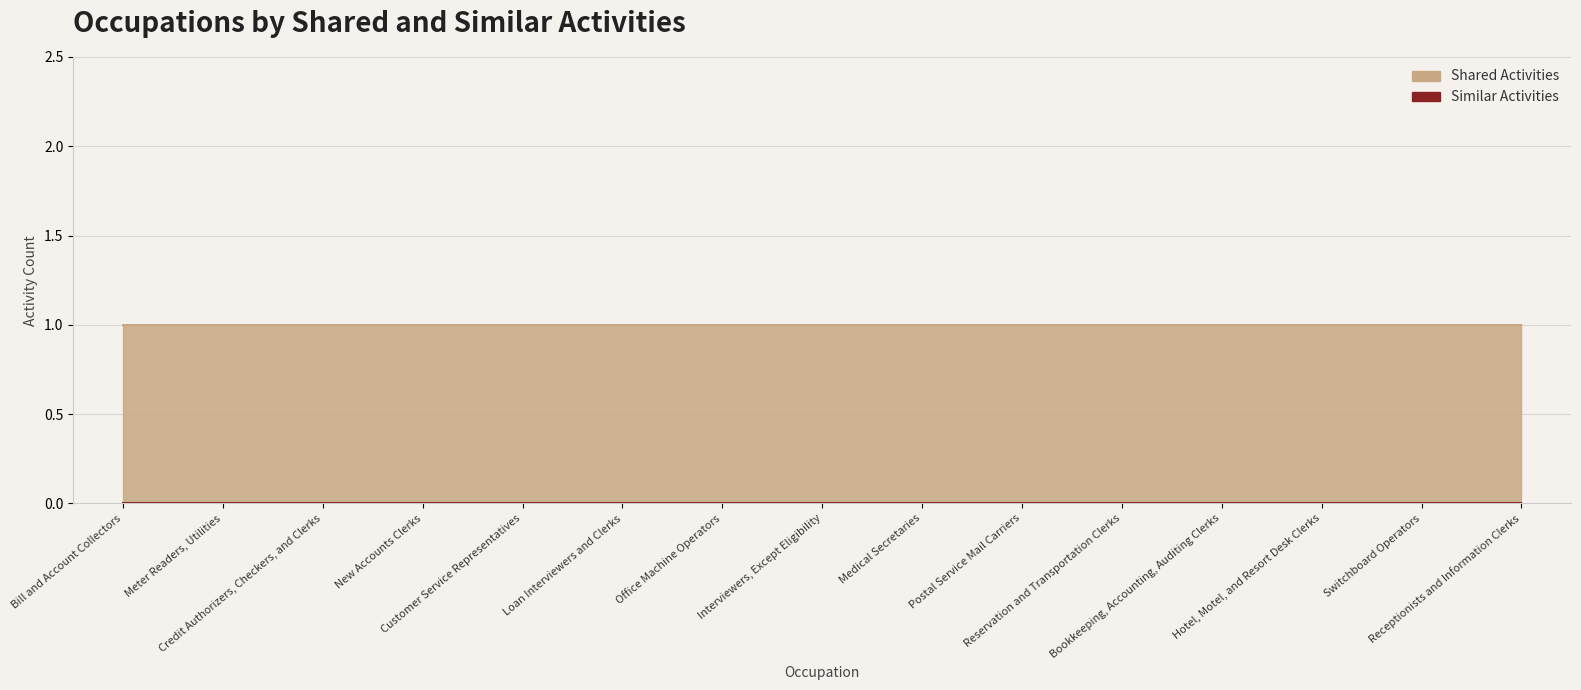

At which category is the sum across all series the highest?

Bill and Account Collectors